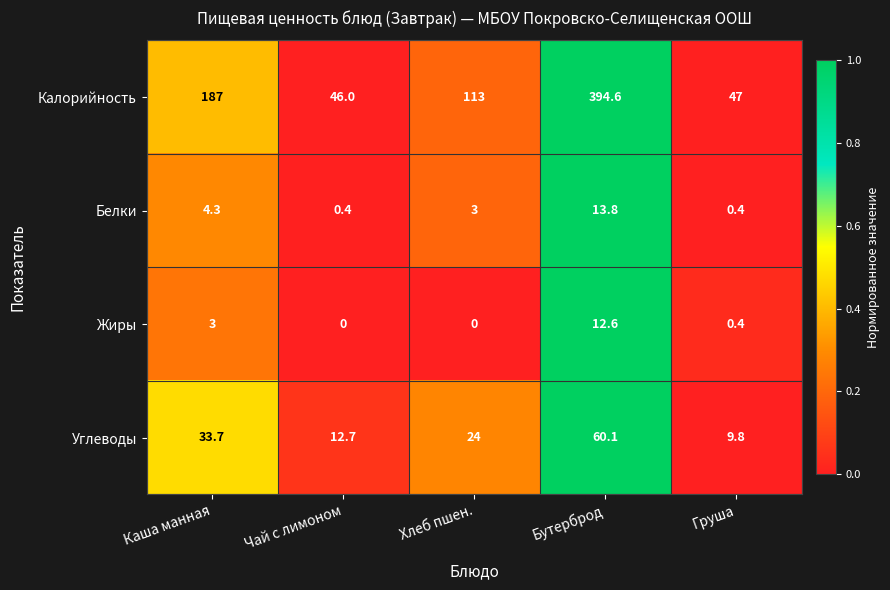

How many categories are shown in the chart?

5